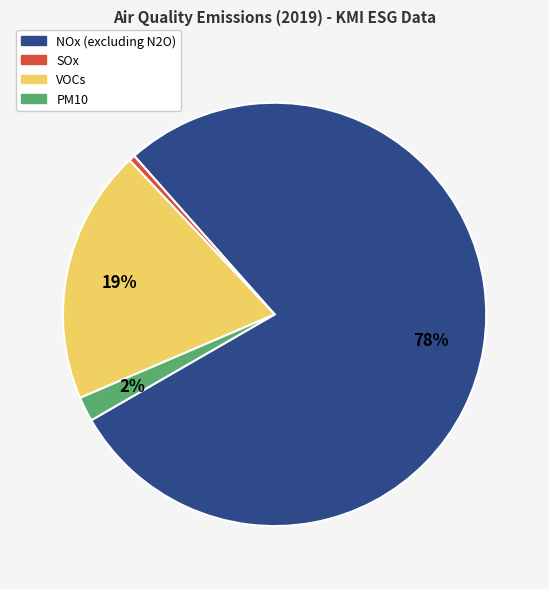

Count the number of slices in the pie.

4